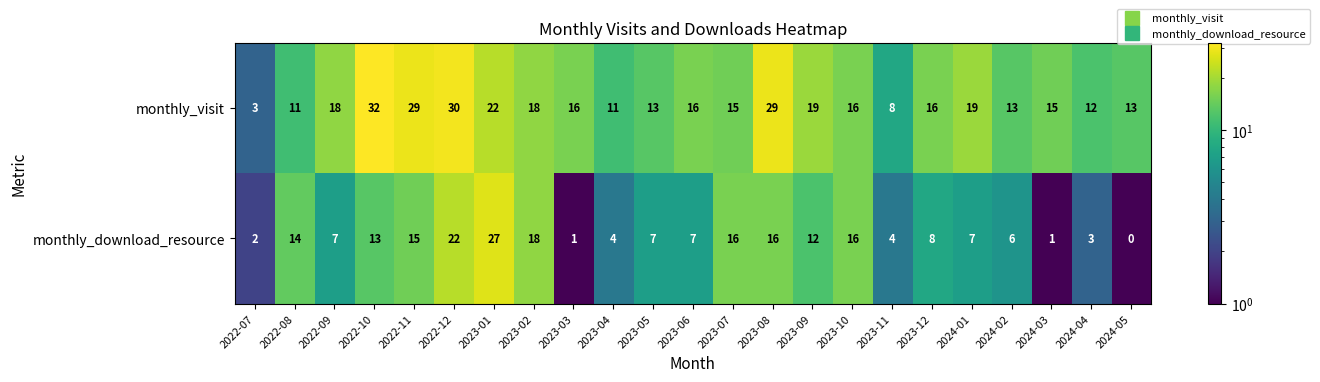

How many distinct data groups are displayed?

2